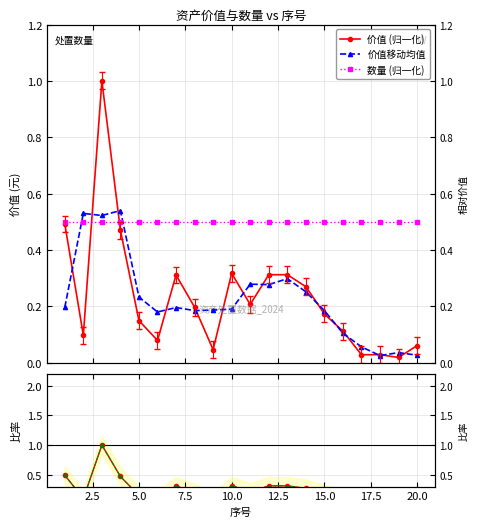

Where do 平滑比率 and 数量 (归一化) first cross each other?

2.5 and 5.0